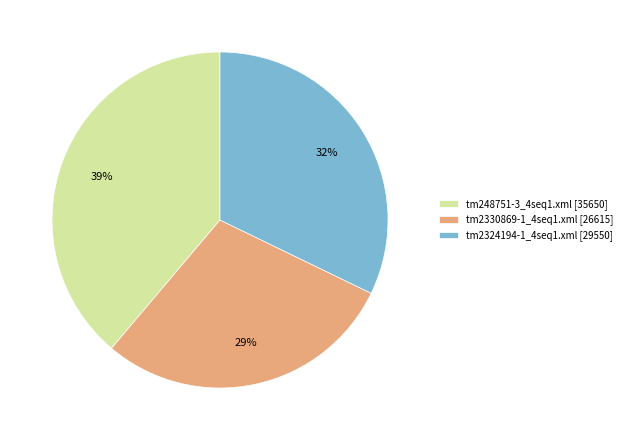

Which has a higher value, tm2330869-1_4seq1.xml [26615] or tm248751-3_4seq1.xml [35650]?

tm248751-3_4seq1.xml [35650]